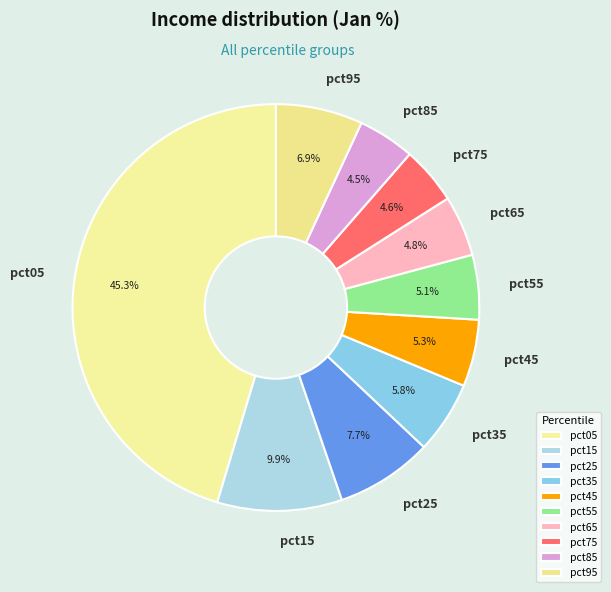

What is the largest slice in the pie chart?

pct05